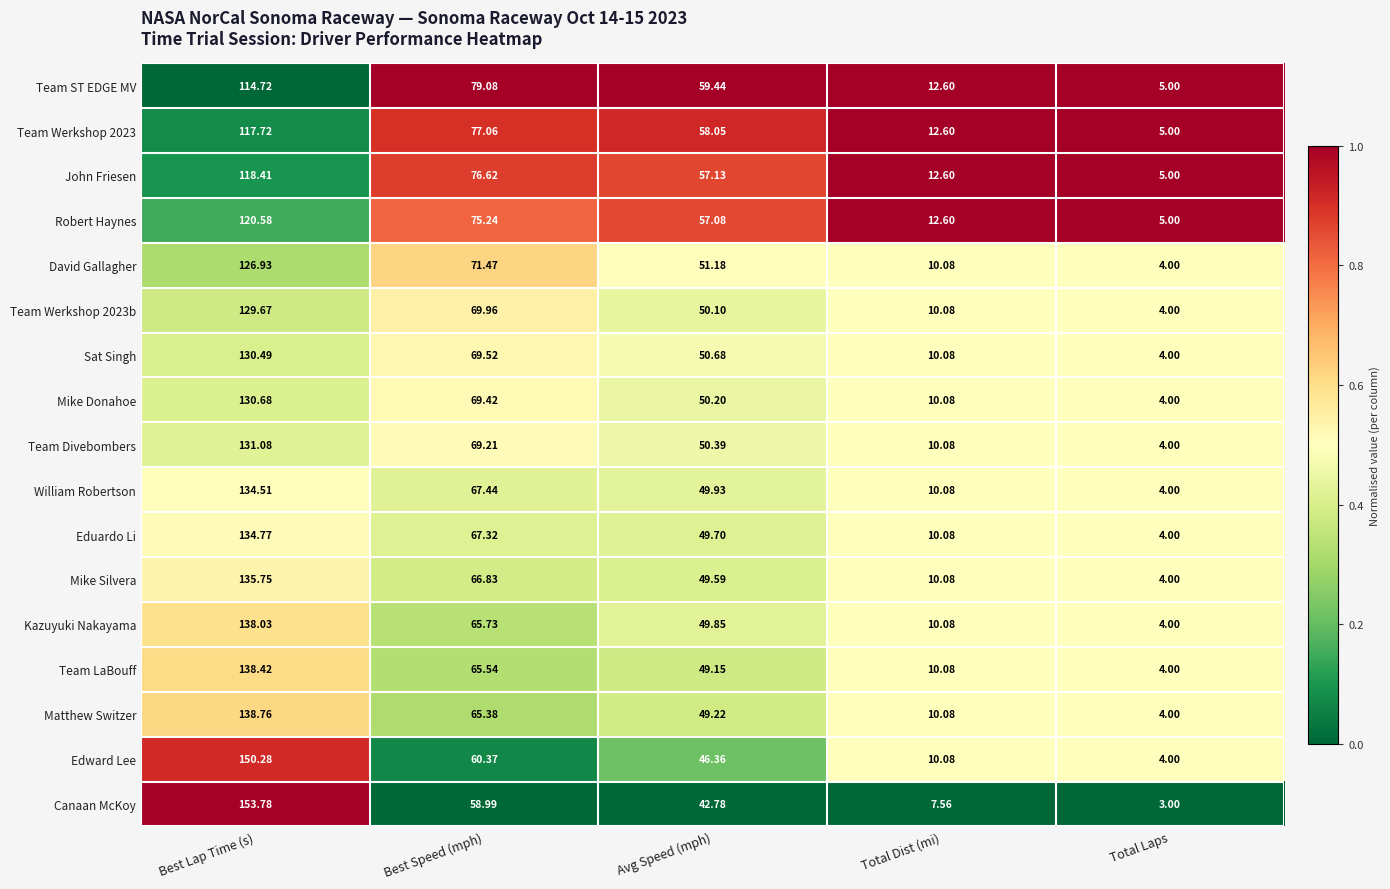

Which series changed the most between Best Lap Time (s) and Total Laps?

Canaan McKoy